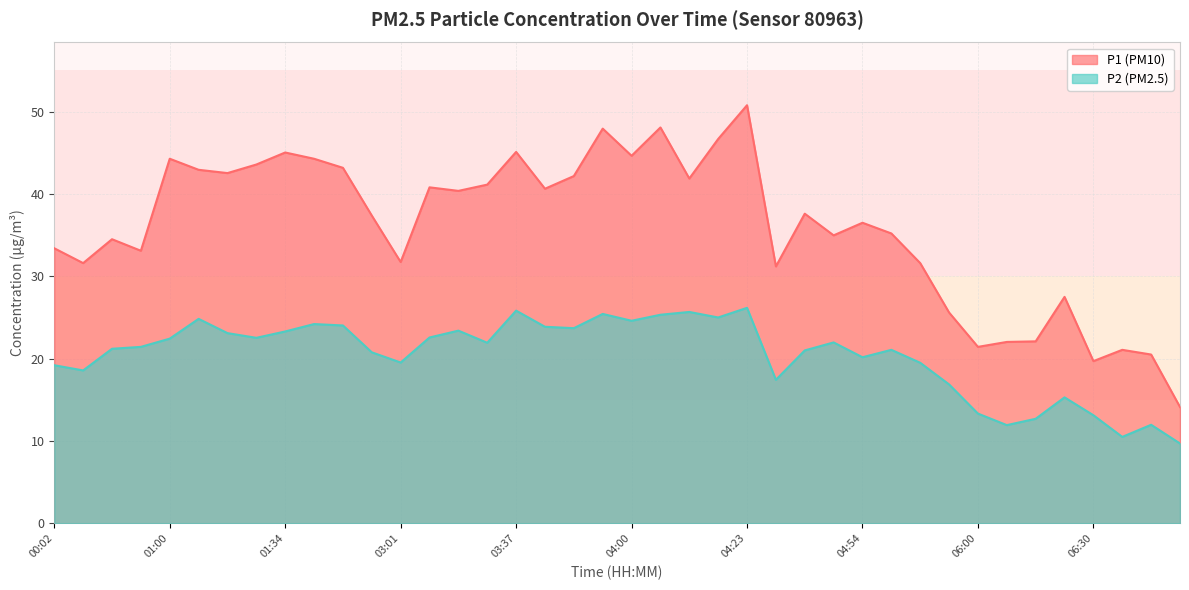

Between 04:23 and 06:12, which series saw the biggest shift?

P1